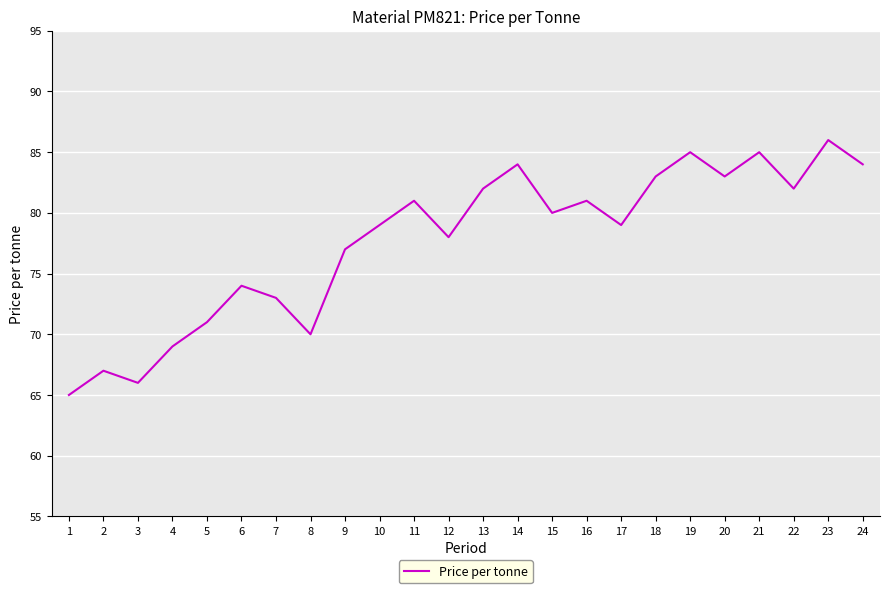

The chart shows a value of 109 at 12. True or false?

False